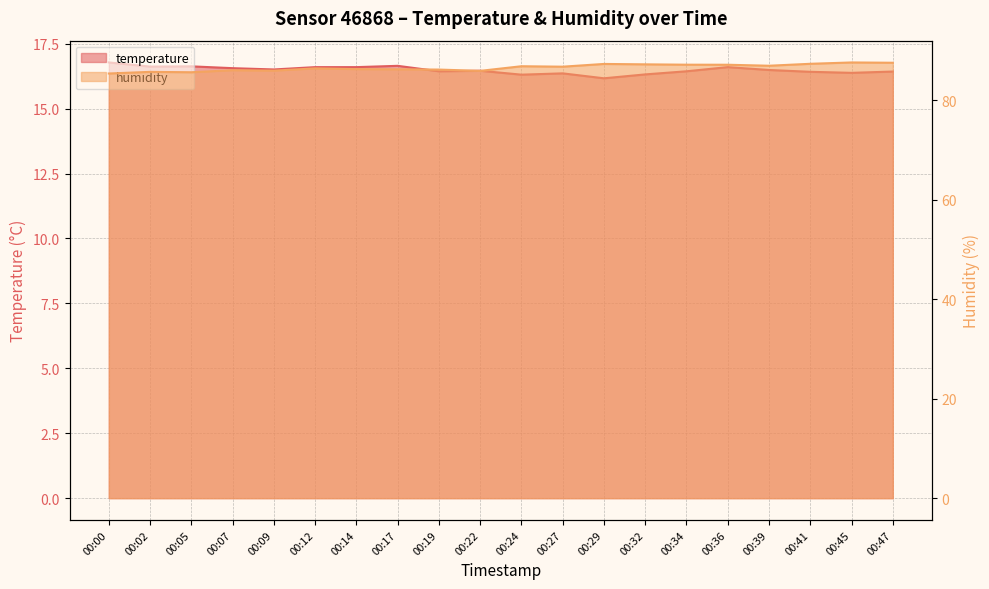

At which label does humidity reach its minimum?

00:00